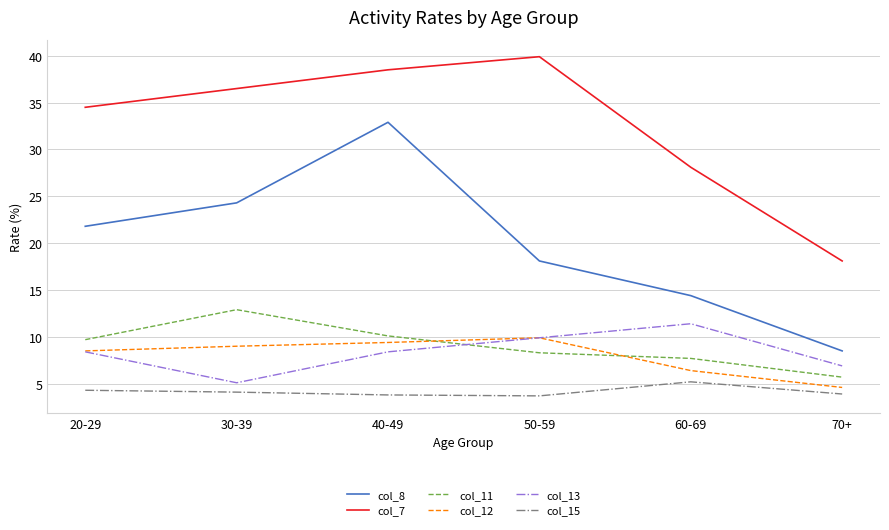

What position from the right is 50-59?

3